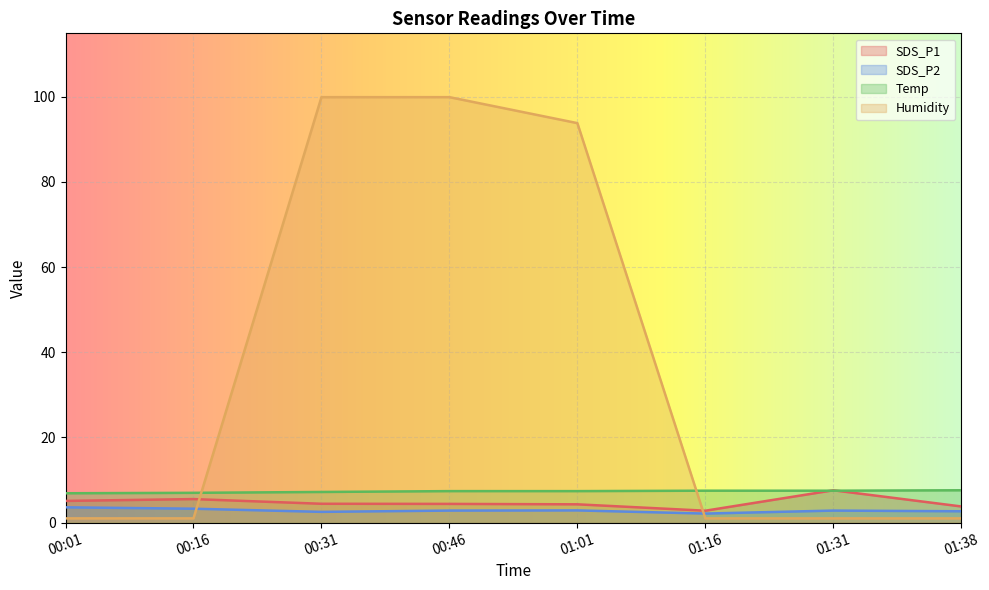

Reading left to right, extract all data points from this chart.

SDS_P1: 00:01=5.1	00:16=5.5	00:31=4.4	00:46=4.4	01:01=4.3	01:16=2.8	01:31=7.6	01:38=3.8
SDS_P2: 00:01=3.6	00:16=3.3	00:31=2.5	00:46=2.8	01:01=2.9	01:16=2.1	01:31=2.8	01:38=2.7
Temp: 00:01=6.9	00:16=7.0	00:31=7.2	00:46=7.4	01:01=7.4	01:16=7.5	01:31=7.5	01:38=7.6
Humidity: 00:01=1.0	00:16=1.0	00:31=99.9	00:46=99.9	01:01=93.8	01:16=1.0	01:31=1.0	01:38=1.0